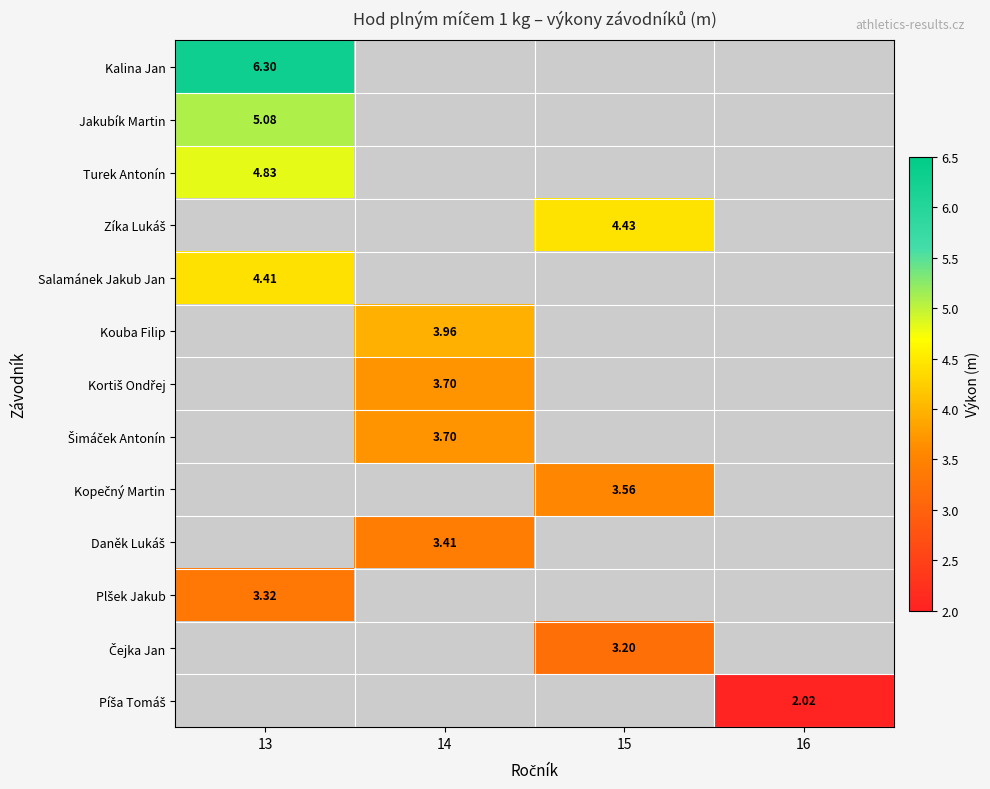

Which has a higher value, 16 or 13?

13